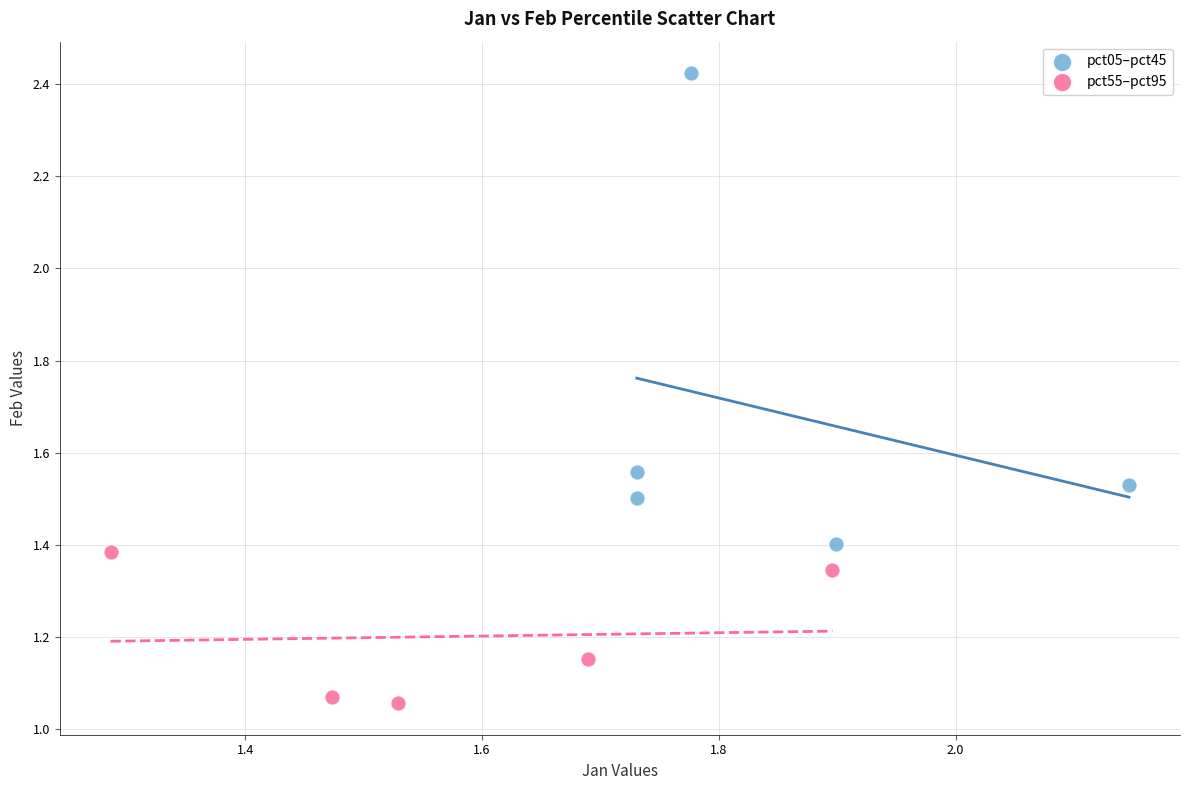

Which series has the widest spread of Y values?

pct05–pct45